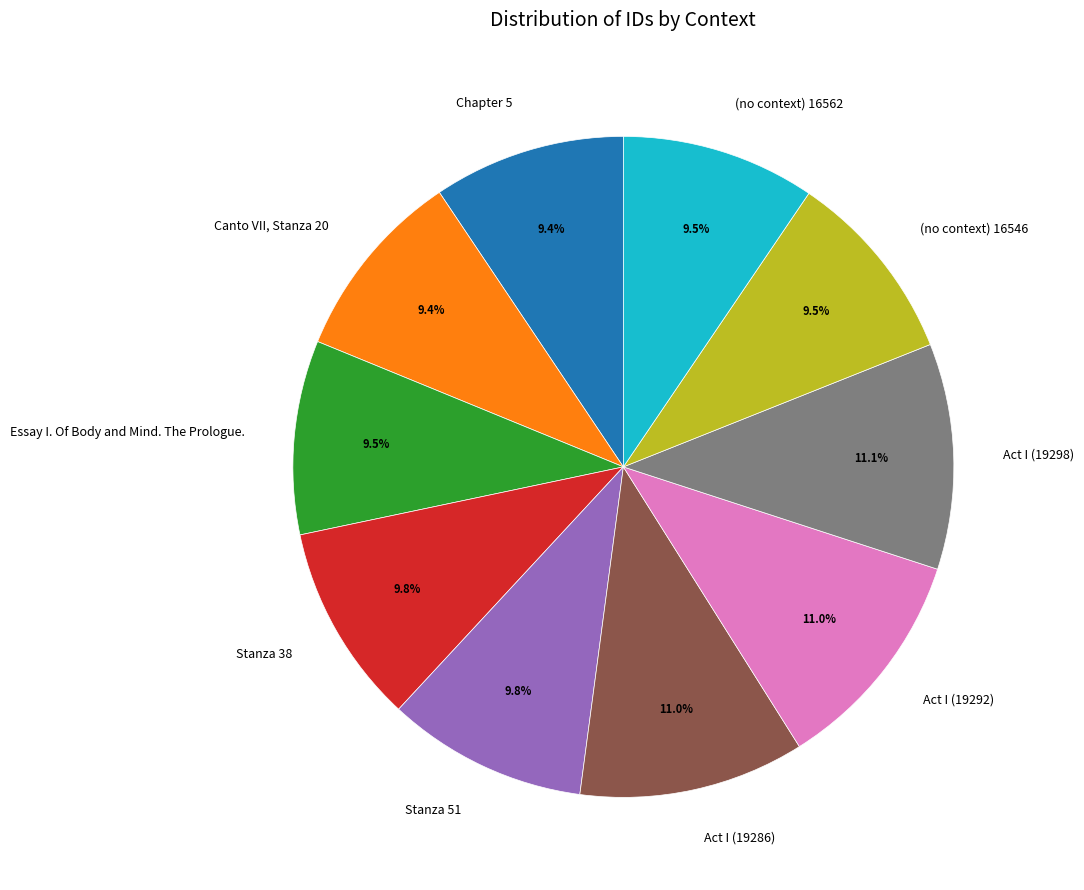

What is the total percentage of Essay I. Of Body and Mind. The Prologue. and (no context) 16546?

19.0%